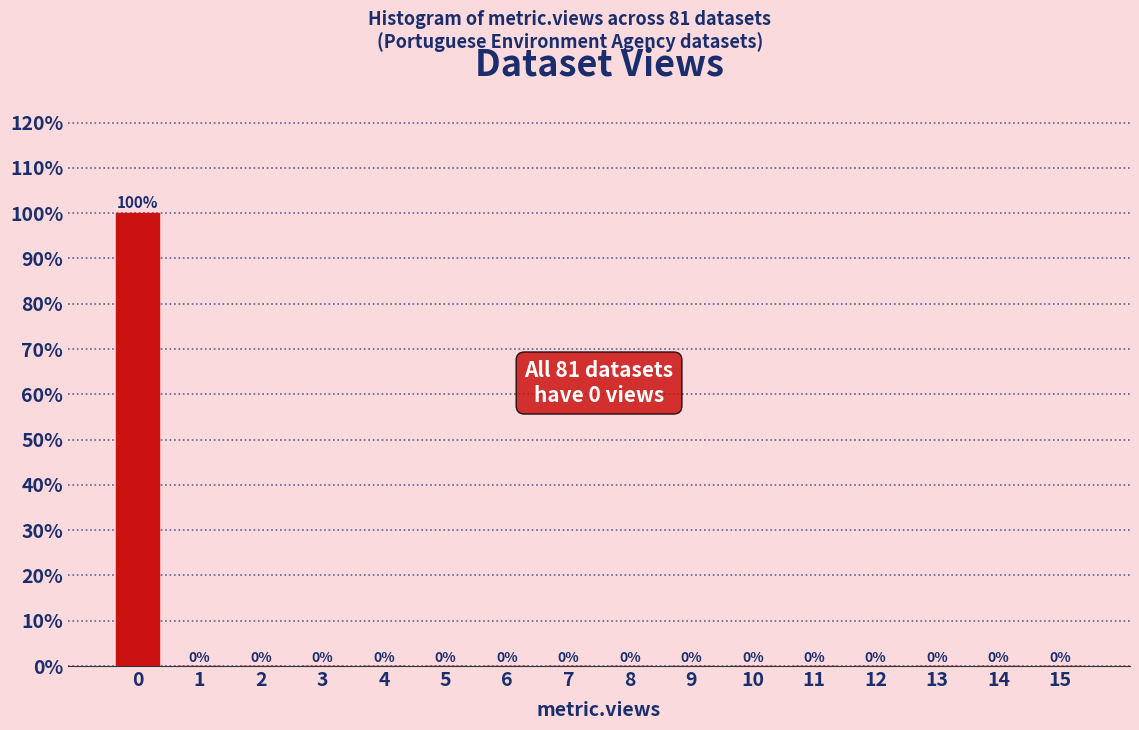

Reading left to right, what are all the values shown in this chart?

0=100	1=0	2=0	3=0	4=0	5=0	6=0	7=0	8=0	9=0	10=0	11=0	12=0	13=0	14=0	15=0